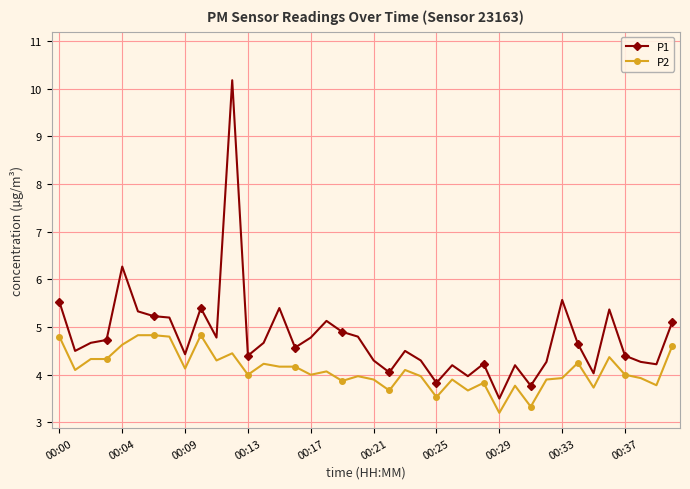

What is the difference between the second highest and second lowest values in the P1 series?

2.5